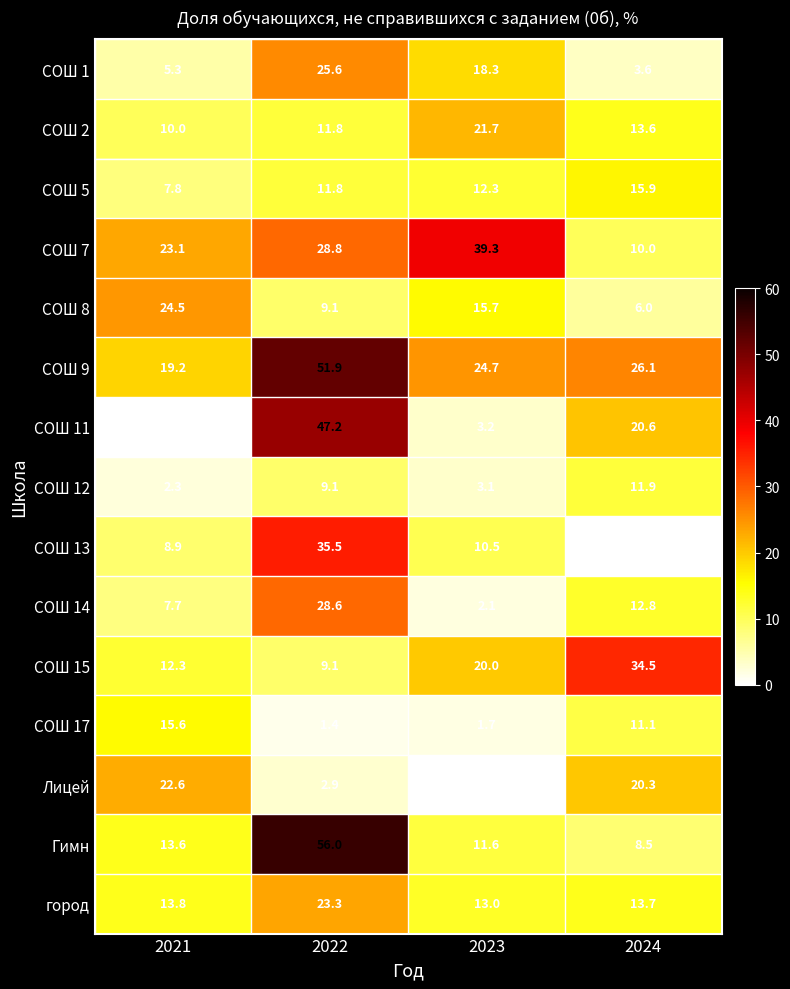

What is the total value across all series at 2021?

186.7